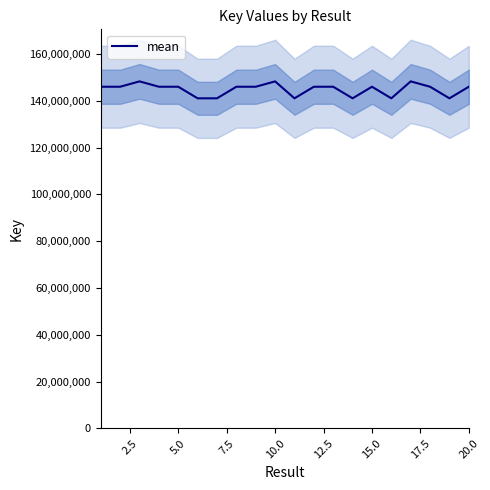

What is the highest value of the mean series?

148253827